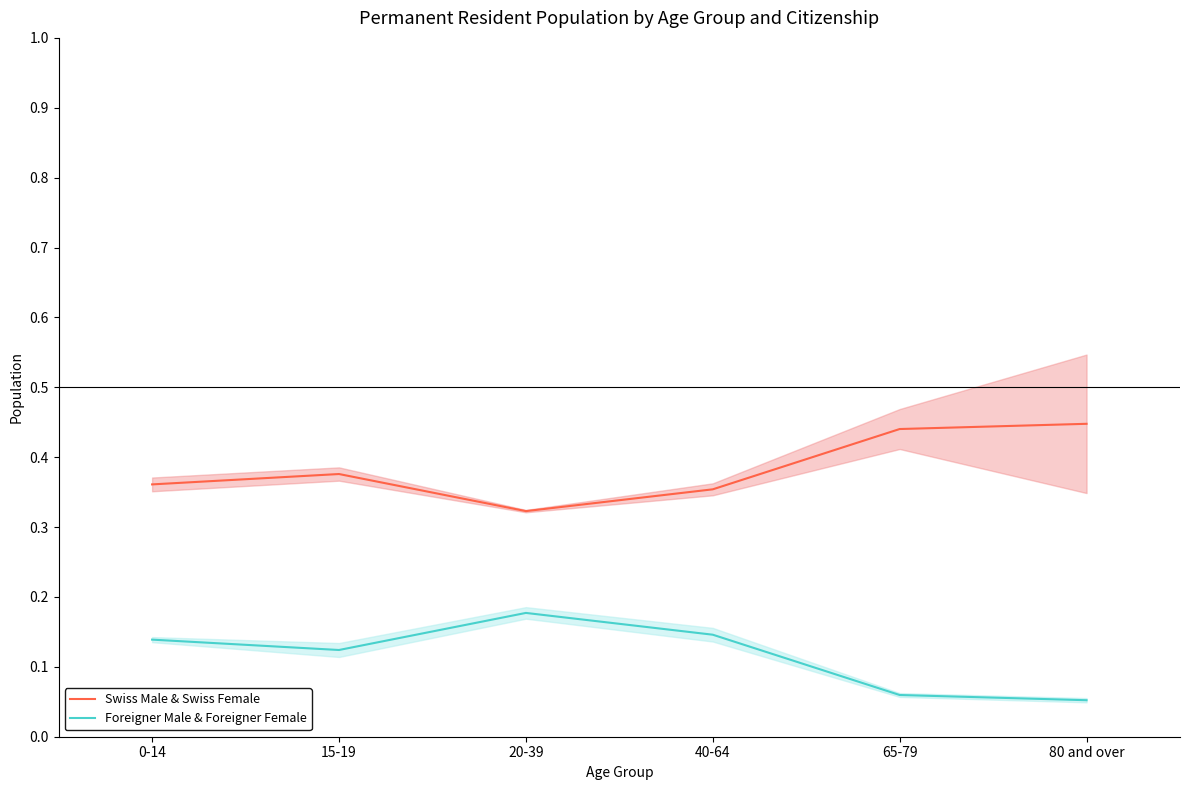

What is the label of the 3rd point from the left?

20-39